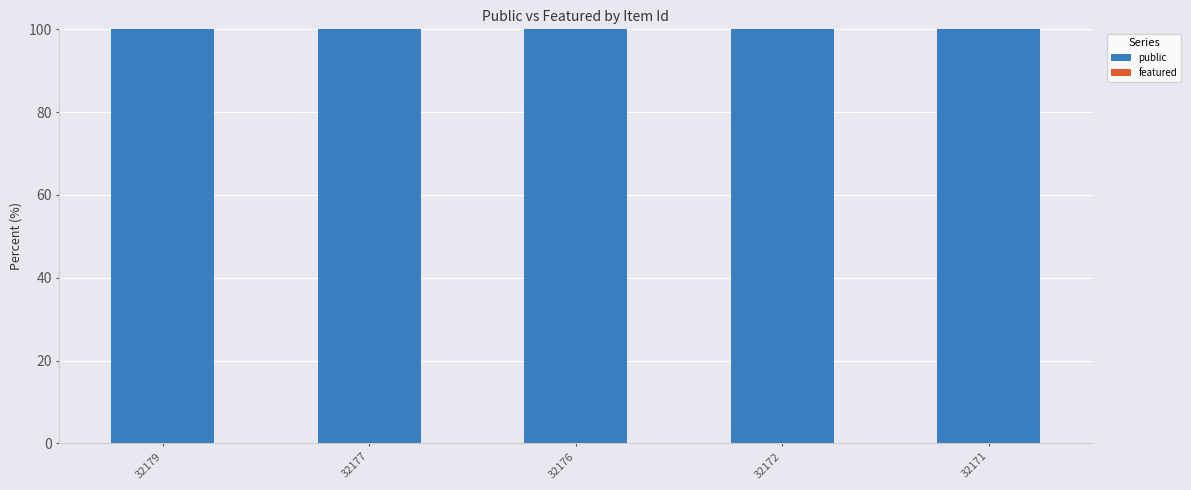

Between 32179 and 32177, which is larger?

32179